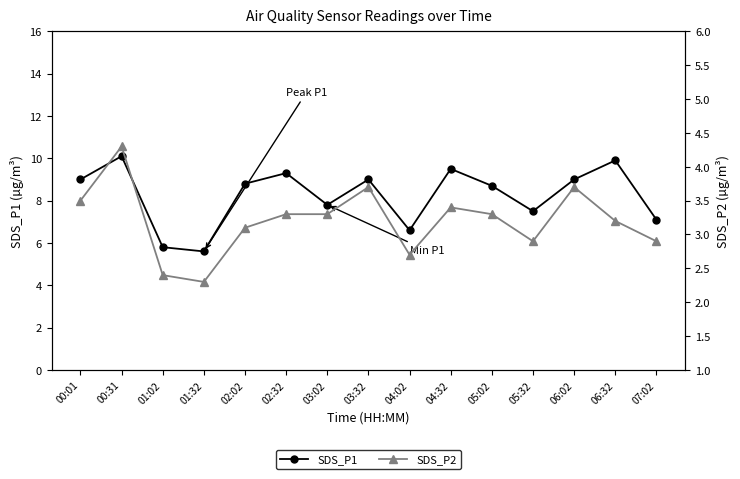

True or false: SDS_P2 has more than 1 points higher than both neighbors.

True